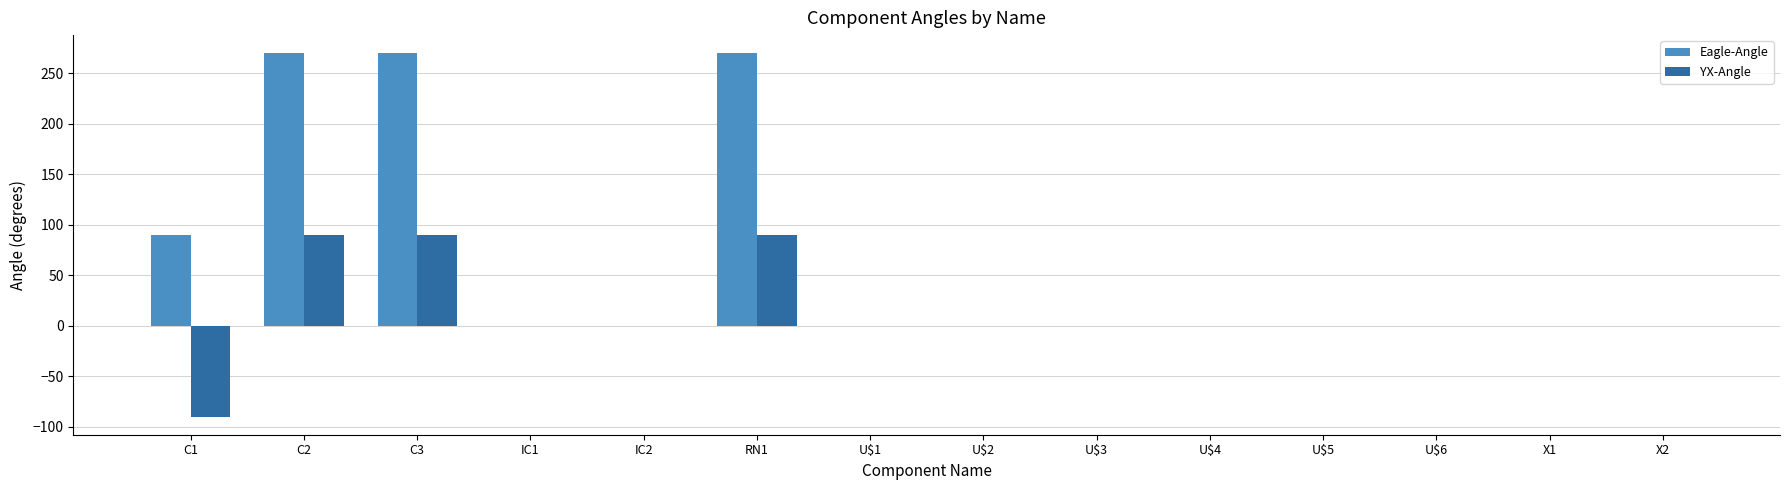

Which series changed the most between C2 and U$4?

Eagle-Angle